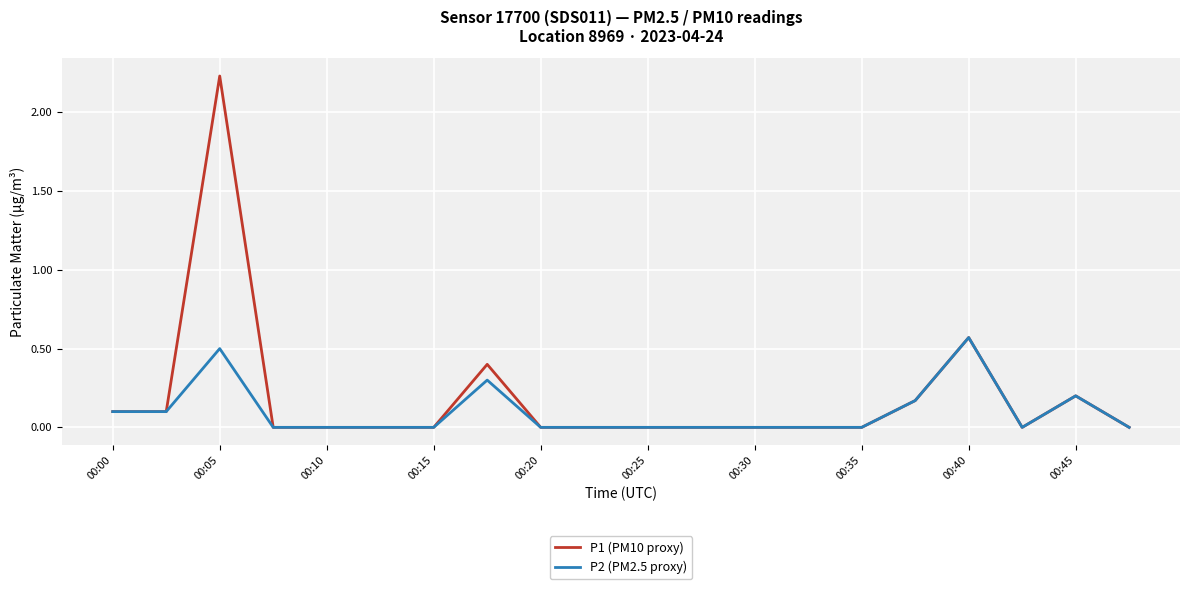

Which series has the widest spread of values?

P1 (PM10 proxy)